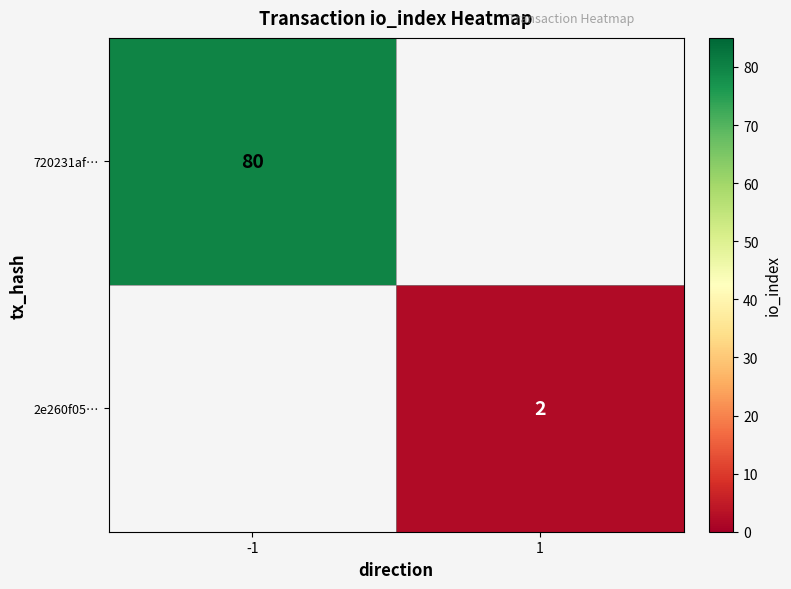

Which label corresponds to the smallest value in the chart?

1